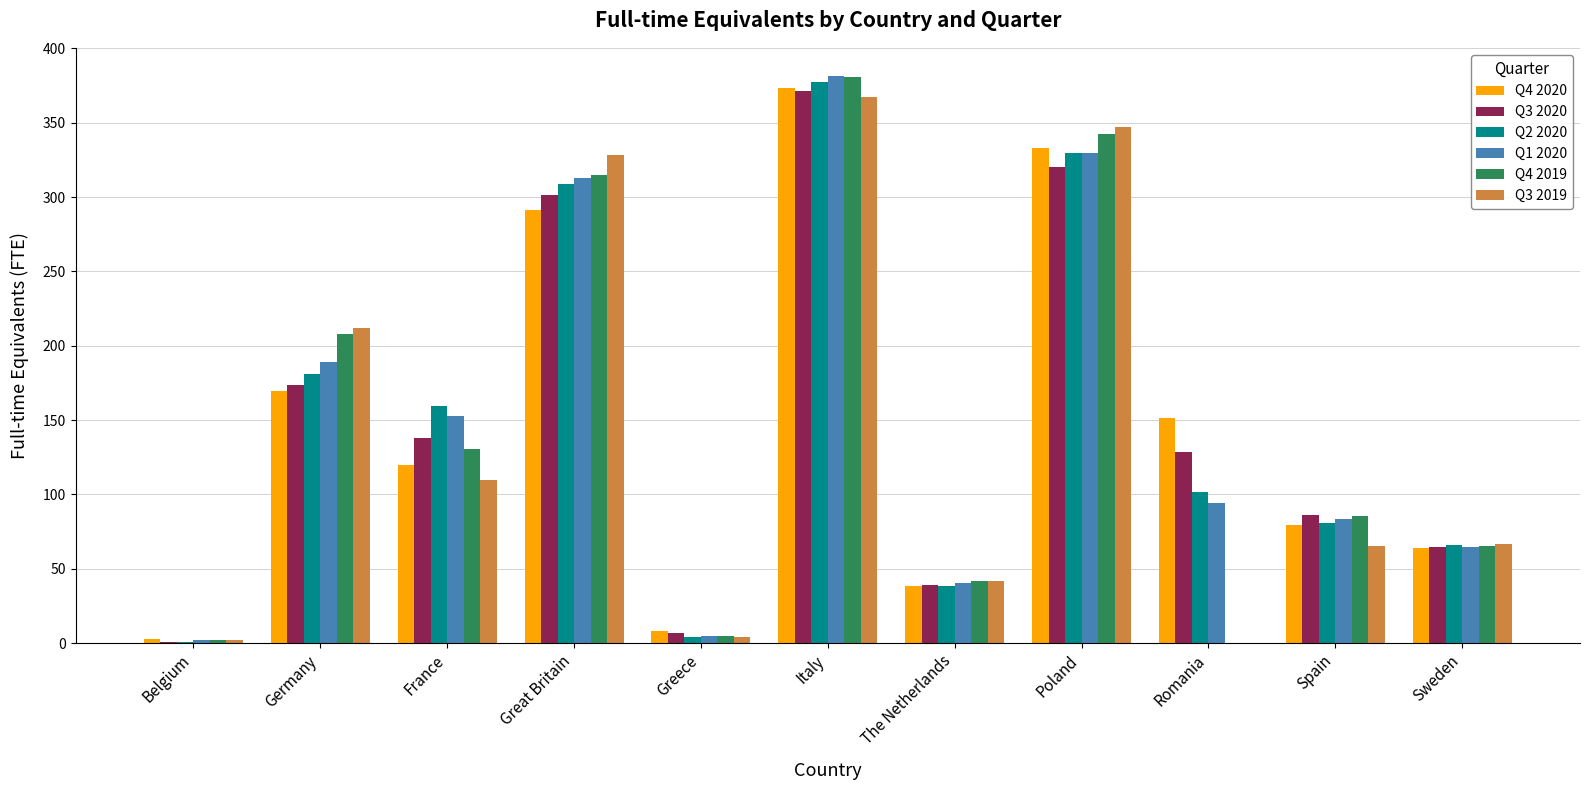

What is the sum of the Q3 2019 values at Italy and Romania?

367.0